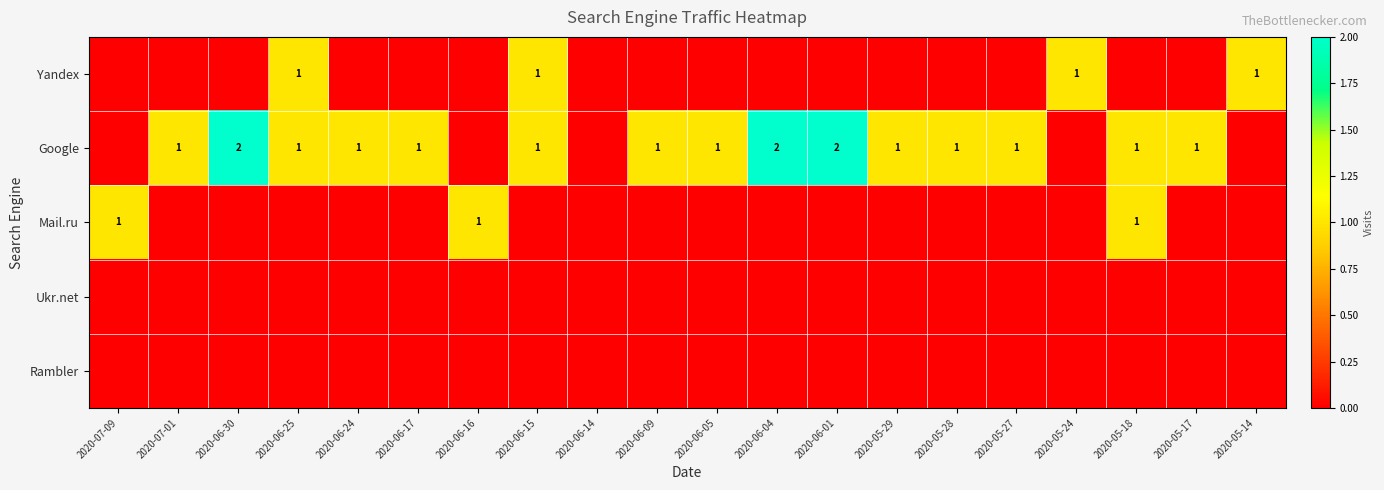

The Google series shows 2 at 2020-06-30. True or false?

True